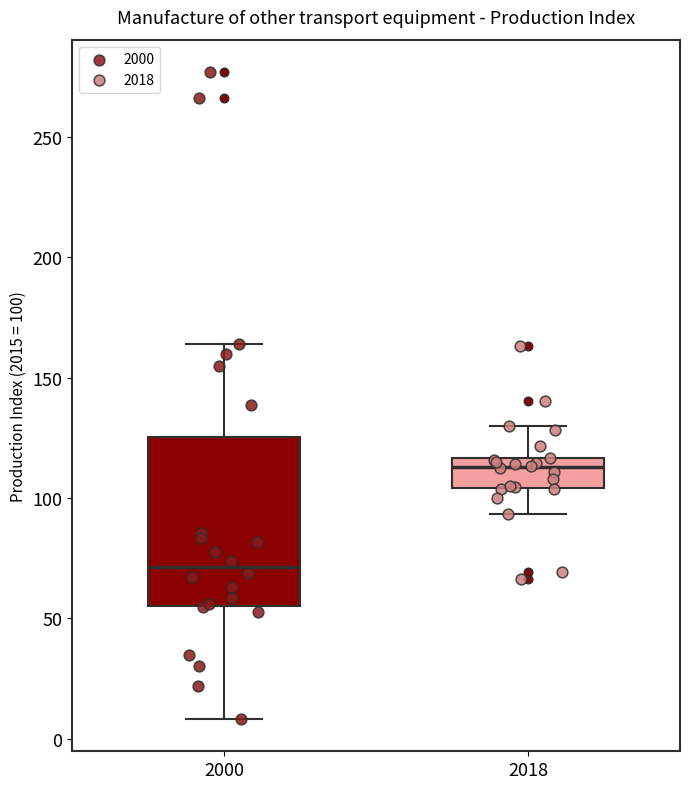

Reading left to right, read every box against the y-axis: the position of its median line, the range the box covers, and the ends of its whiskers. The values are not printed on the chart, so give them approximately, as read against the axis.

2000: median 70, box 55 to 125, whiskers 10 to 165
2018: median 115 (just below the box's upper edge), box 105 to 115, whiskers 95 to 130